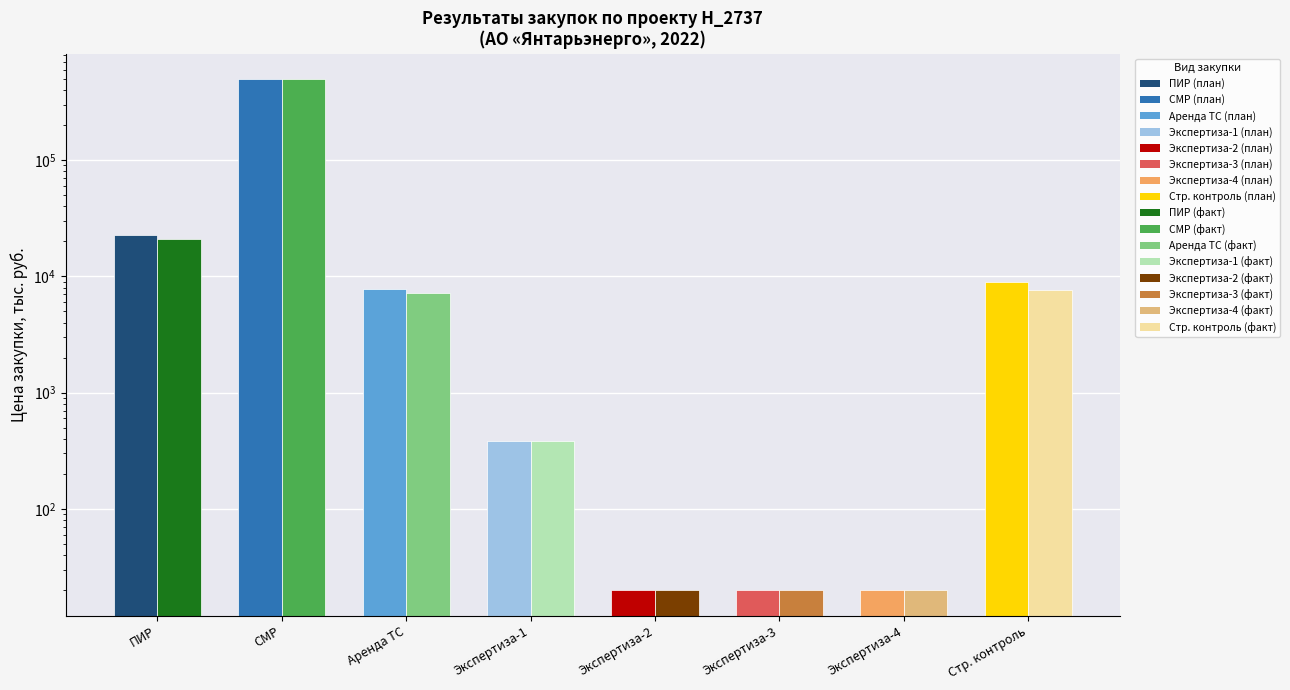

At how many categories does at least one series exceed 260362?

1